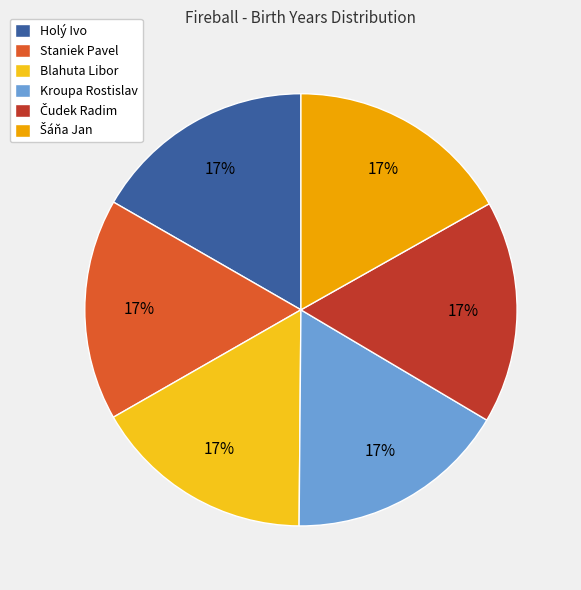

Count the number of slices in the pie.

6